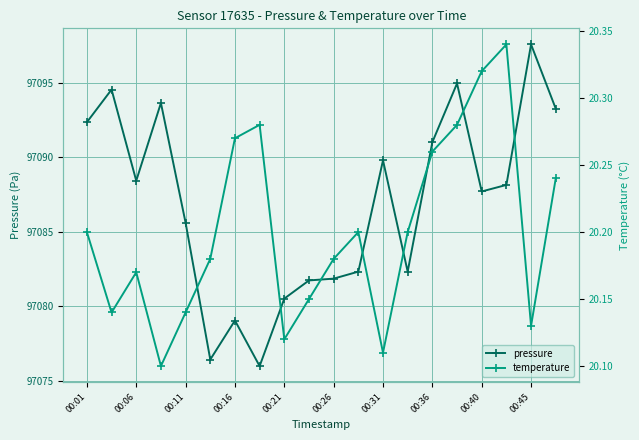

At which category does pressure reach its first local valley?

00:06